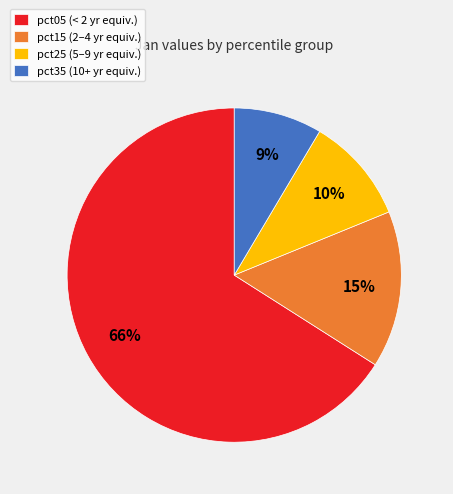

Do pct05 (< 2 yr equiv.) and pct25 (5–9 yr equiv.) together represent more than half of the pie?

Yes